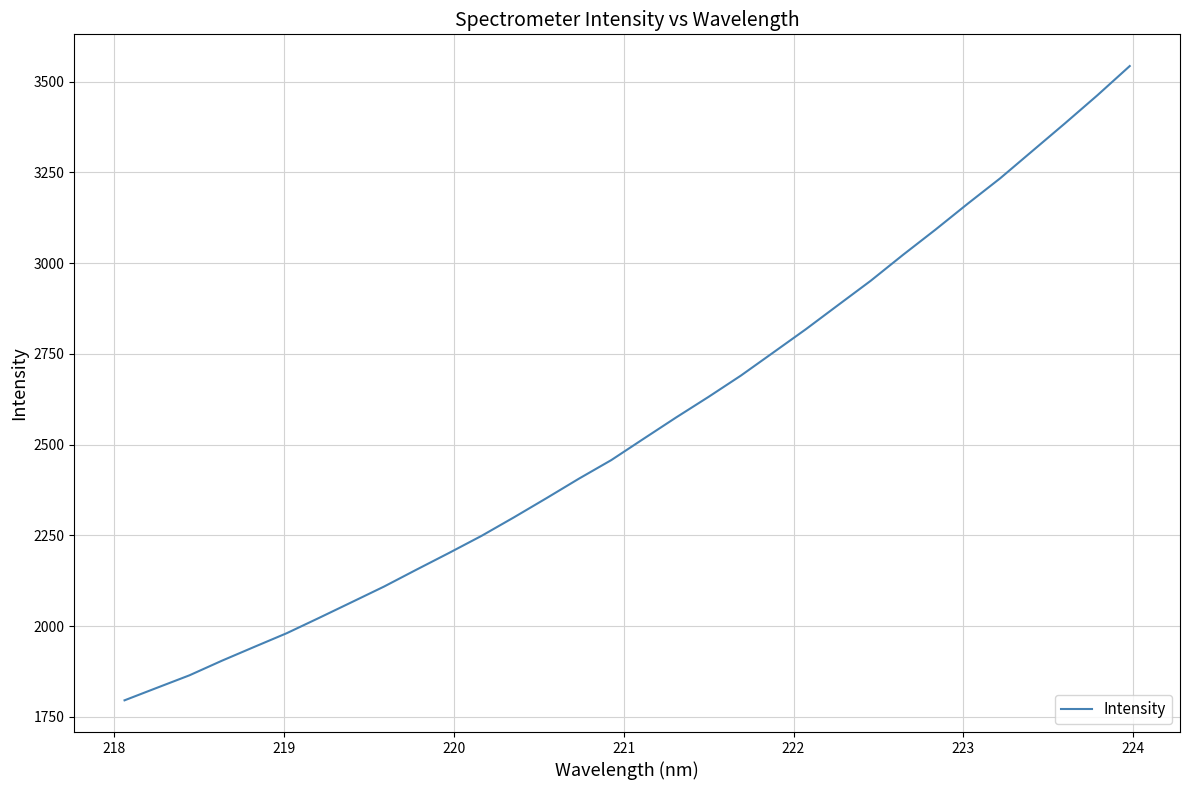

What is the minimum value shown in the chart?

1795.7